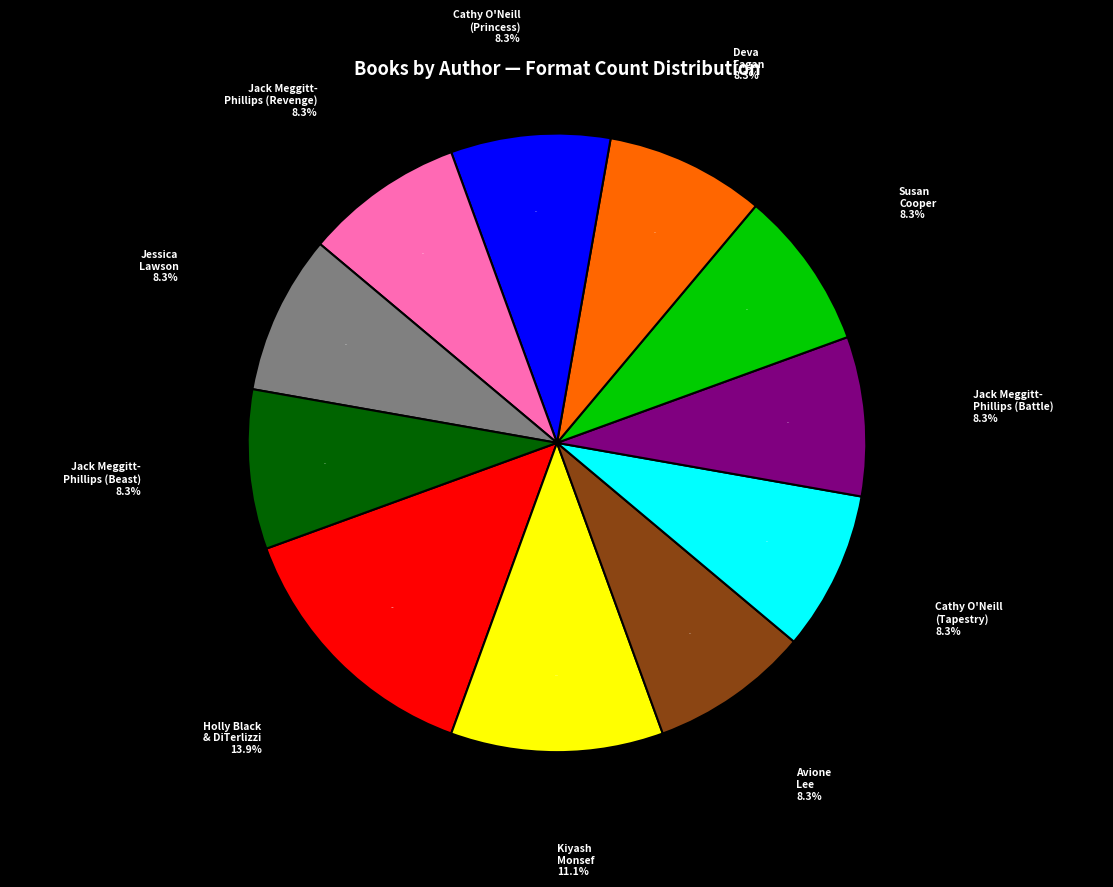

To the nearest percent, what is the combined percentage of Jack Meggitt-Phillips (Revenge) and Cathy O'Neill (Princess)?

17%